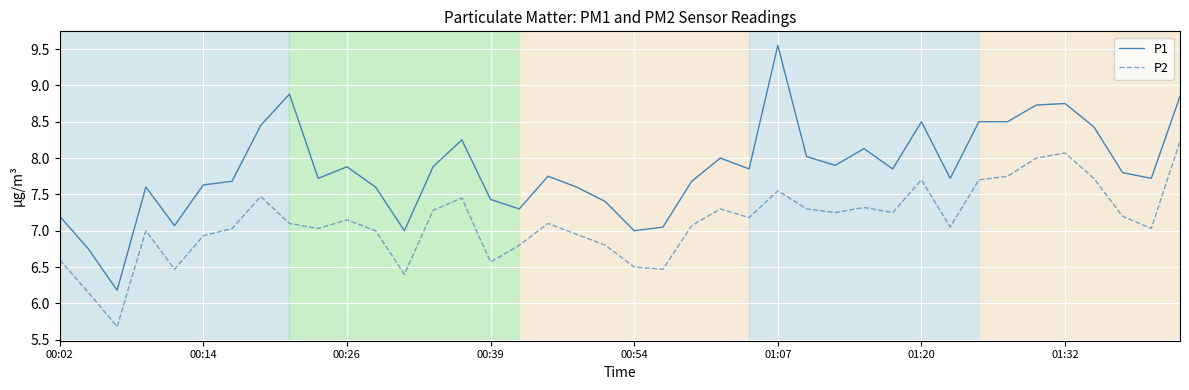

What is the average value of the P2 series?

7.1